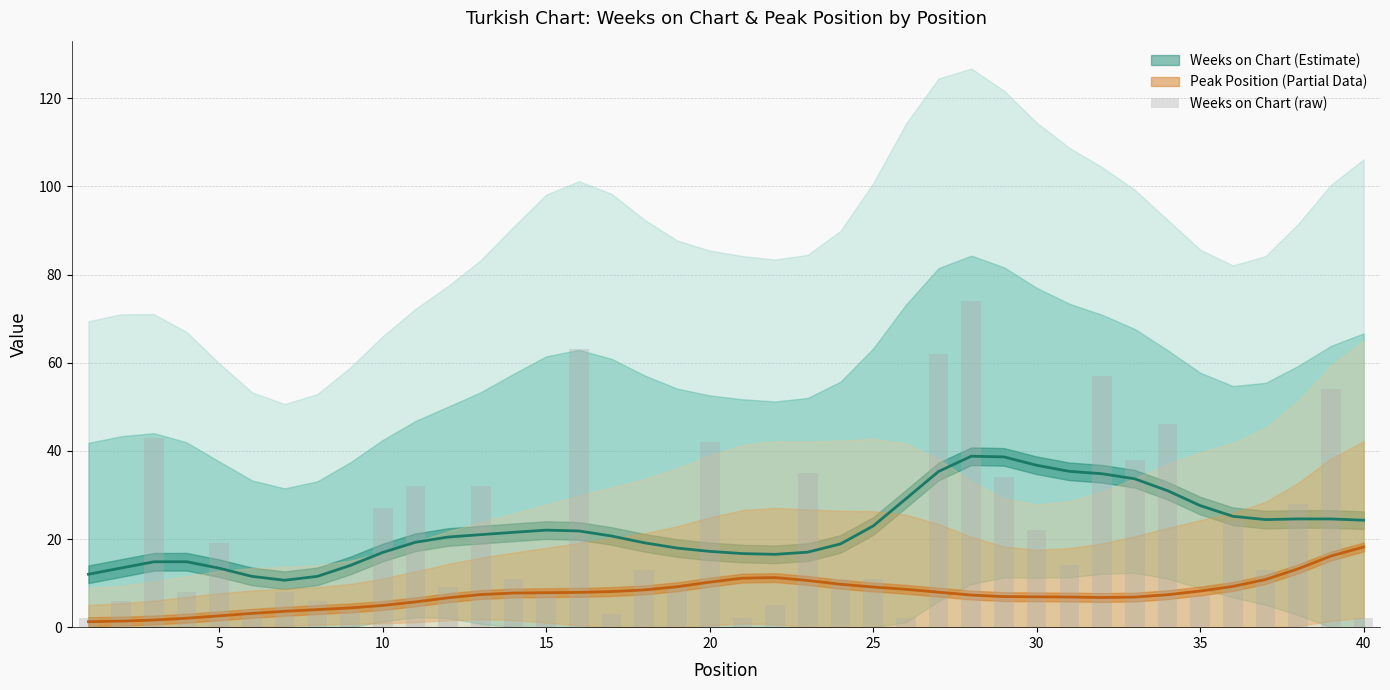

What is the difference between the maximum and minimum values?

72